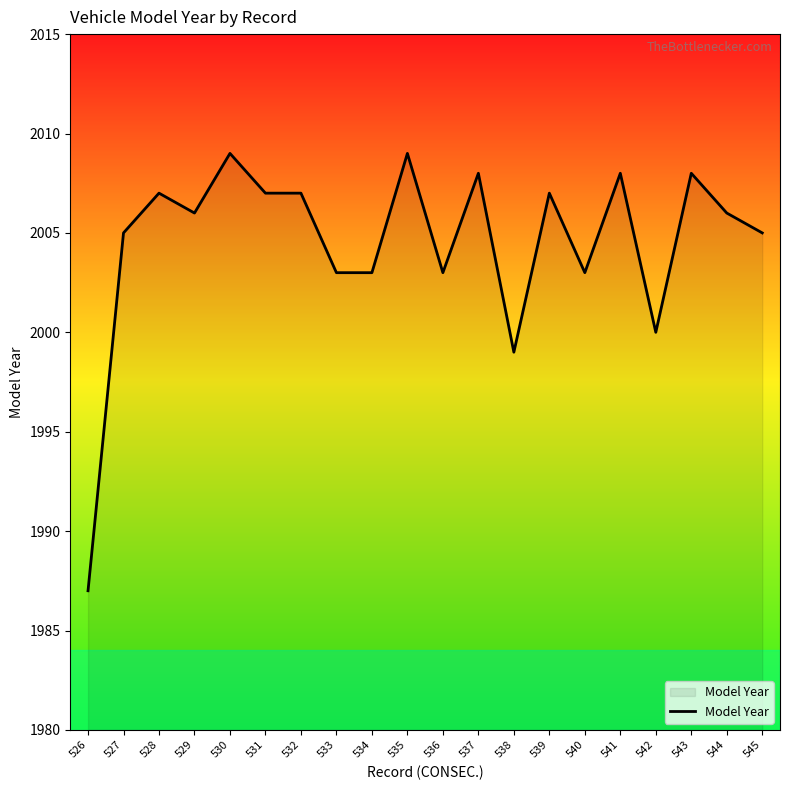

Which label corresponds to the smallest value in the chart?

526